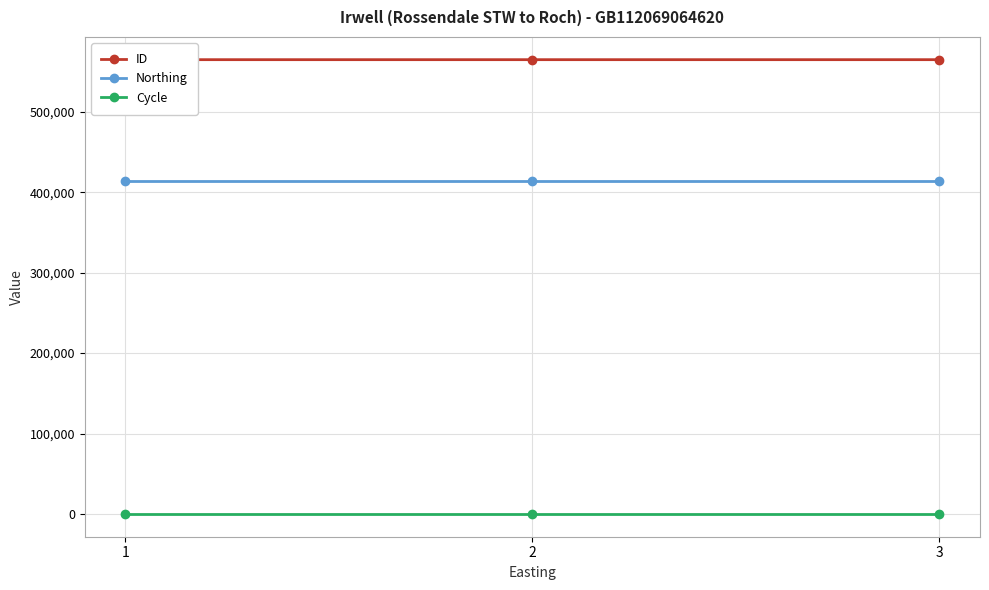

What is the sum of the ID values at 3 and 1?

1129492